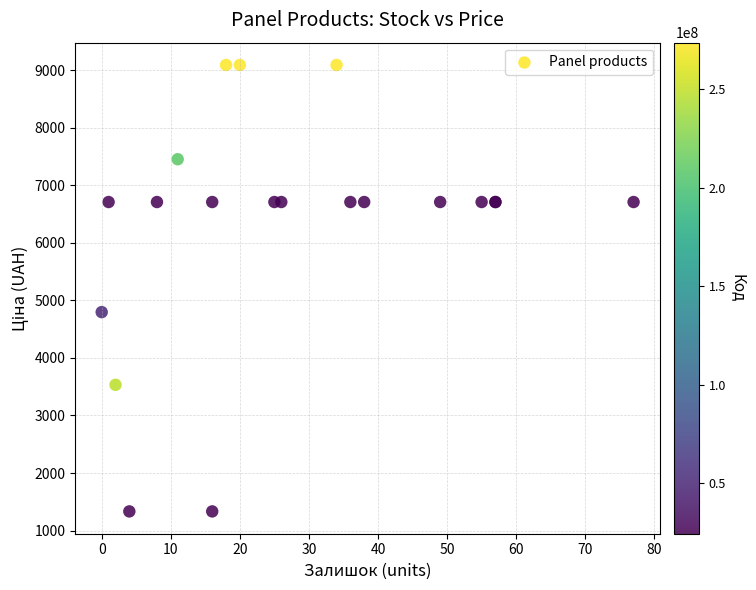

What Y value in the scatter plot is closest to 5212?

4796.4